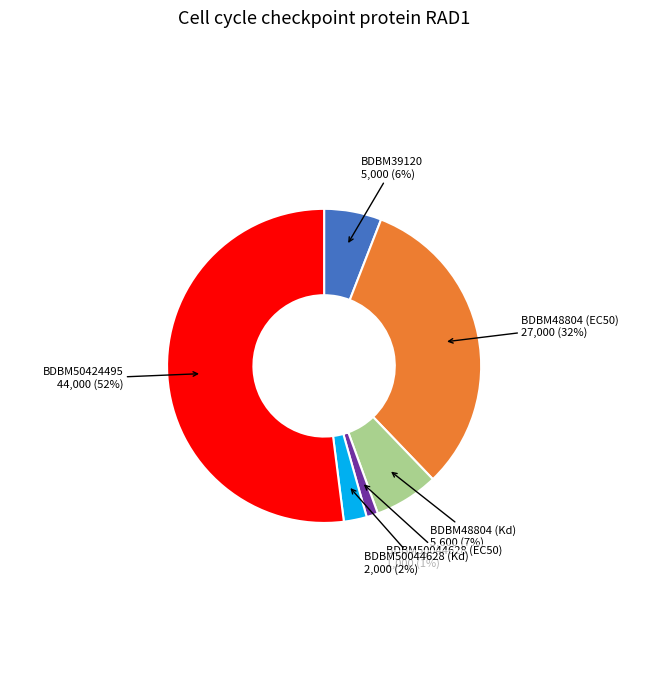

To the nearest percent, what is the average slice percentage?

17%